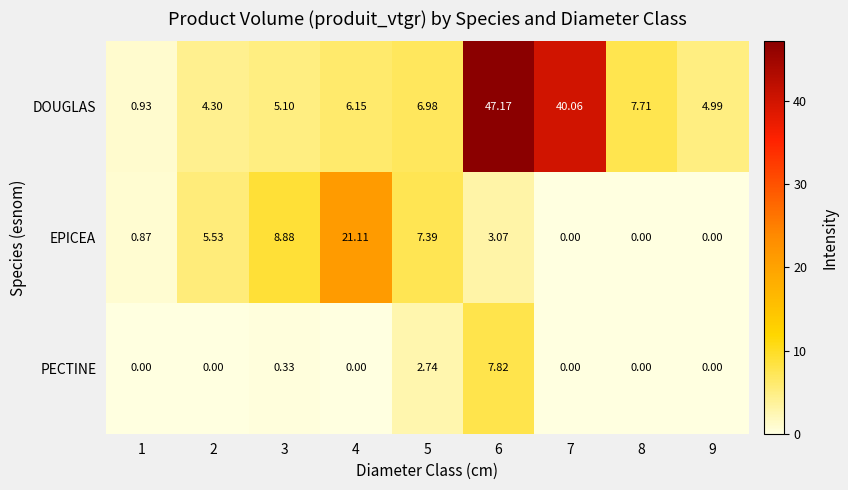

What is the total value across all series at 6?

58.1